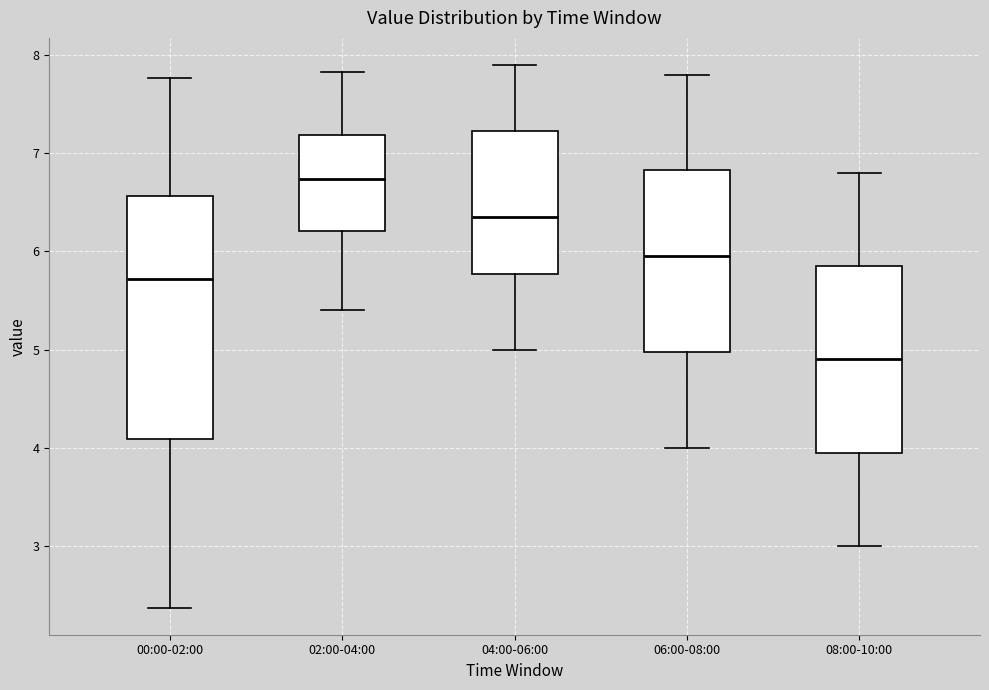

Reading left to right, read every box against the y-axis: the position of its median line, the range the box covers, and the ends of its whiskers. The values are not printed on the chart, so give them approximately, as read against the axis.

00:00-02:00: median 5.7, box 4.1 to 6.6, whiskers 2.4 to 7.8
02:00-04:00: median 6.7, box 6.2 to 7.2, whiskers 5.4 to 7.8
04:00-06:00: median 6.4, box 5.8 to 7.2, whiskers 5.0 to 7.9
06:00-08:00: median 6.0, box 5.0 to 6.8, whiskers 4.0 to 7.8
08:00-10:00: median 4.9, box 4.0 to 5.9, whiskers 3.0 to 6.8